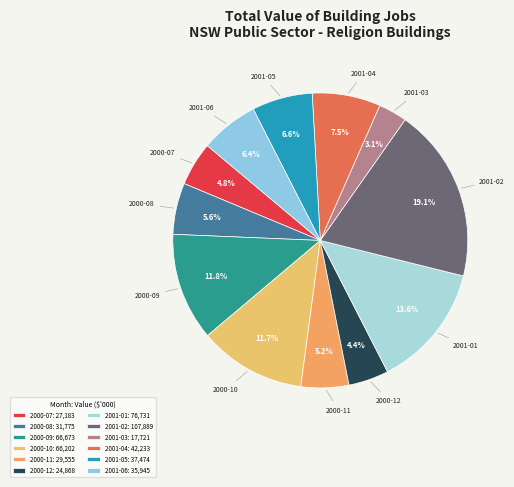

How many segments does this pie chart have?

12